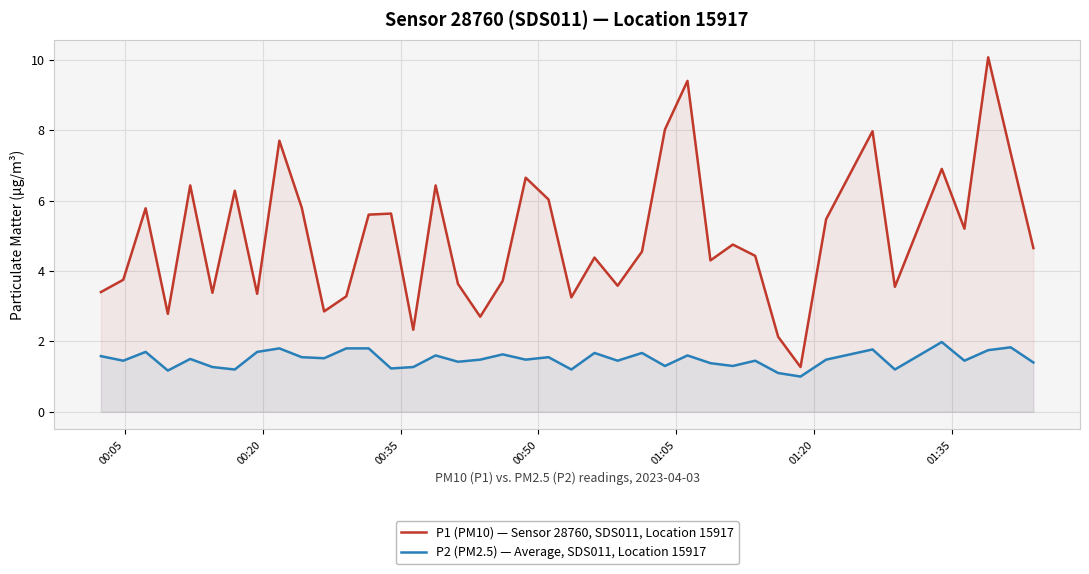

Rank the series by their maximum value, from lowest to highest.

P2 (PM2.5) — Average, SDS011, Location 15917, P1 (PM10) — Sensor 28760, SDS011, Location 15917